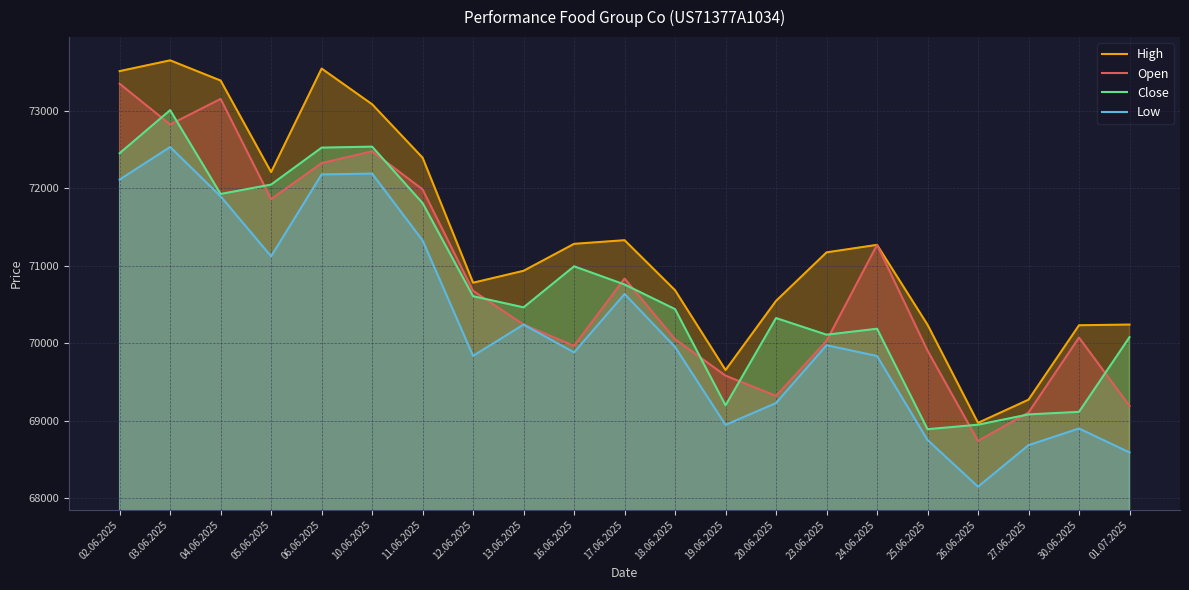

Rank the series by their maximum value, from highest to lowest.

High, Open, Close, Low